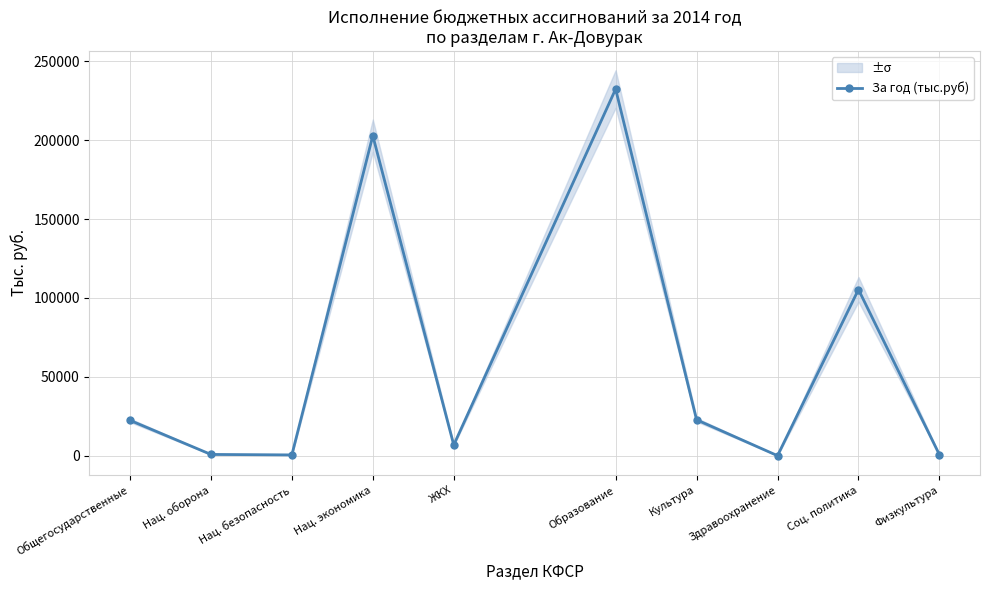

What is the difference between the maximum and minimum values?

232280.2